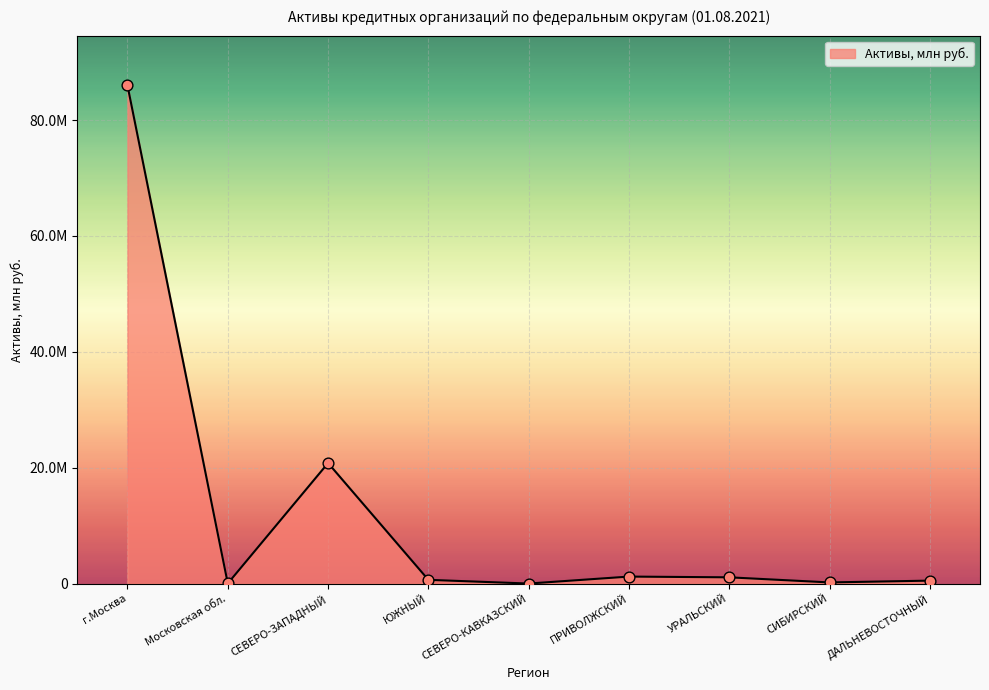

Does the chart have visible grid lines?

Yes